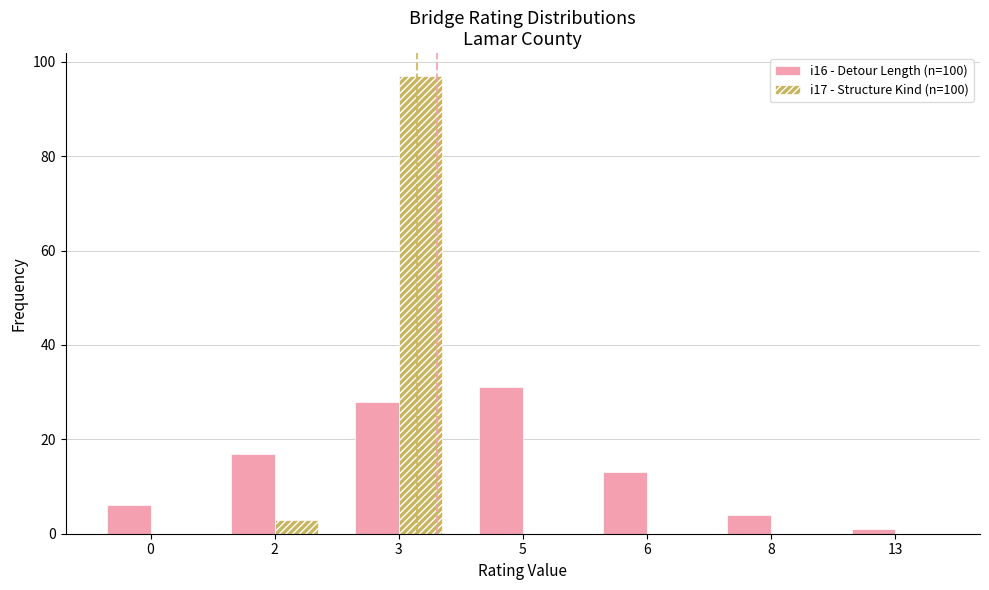

The i17 - Structure Kind (n=100) series shows 0 at 13. True or false?

True